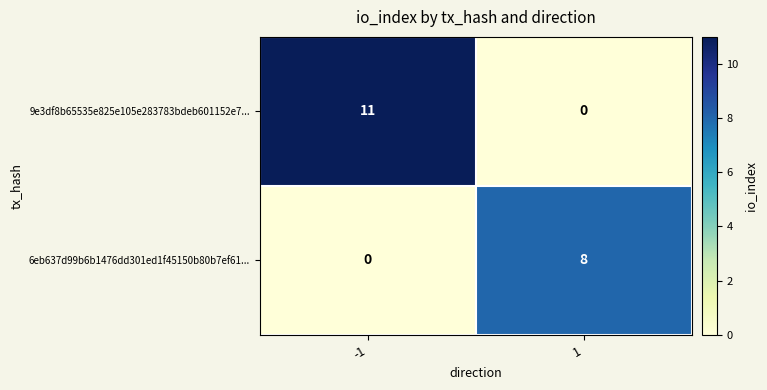

The value of 9e3df8b65535e825e105e283783bdeb601152e7... at -1 is 11. True or false?

True